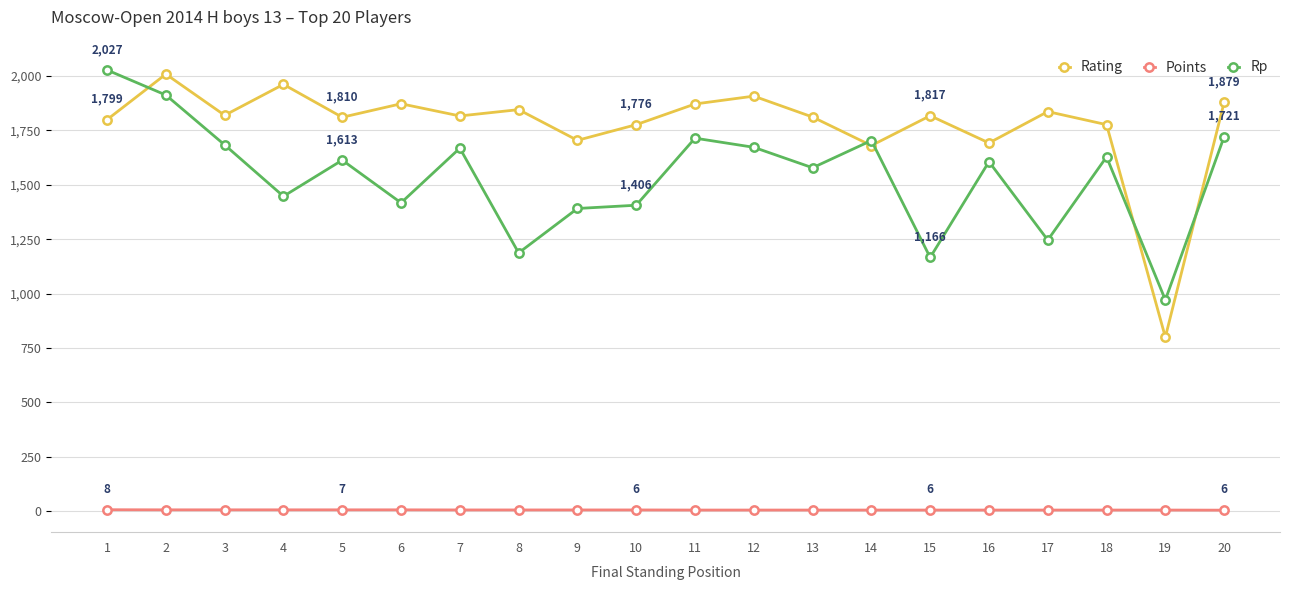

Which series has the largest range (max minus min)?

Rating